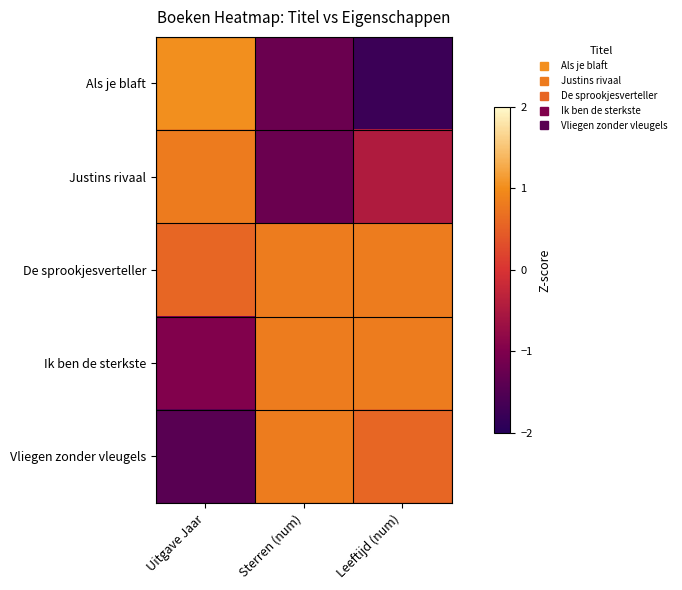

Reading left to right, extract all data points from this chart.

Als je blaft: Uitgave Jaar=1.0	Sterren (num)=-1.2	Leeftijd (num)=-1.8
Justins rivaal: Uitgave Jaar=0.8	Sterren (num)=-1.2	Leeftijd (num)=-0.5
De sprookjesverteller: Uitgave Jaar=0.6	Sterren (num)=0.8	Leeftijd (num)=0.8
Ik ben de sterkste: Uitgave Jaar=-1.0	Sterren (num)=0.8	Leeftijd (num)=0.8
Vliegen zonder vleugels: Uitgave Jaar=-1.4	Sterren (num)=0.8	Leeftijd (num)=0.6